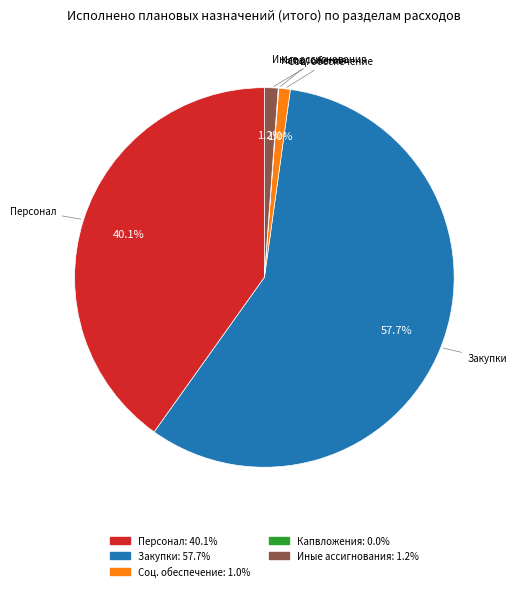

Is there a majority slice in this chart?

Yes